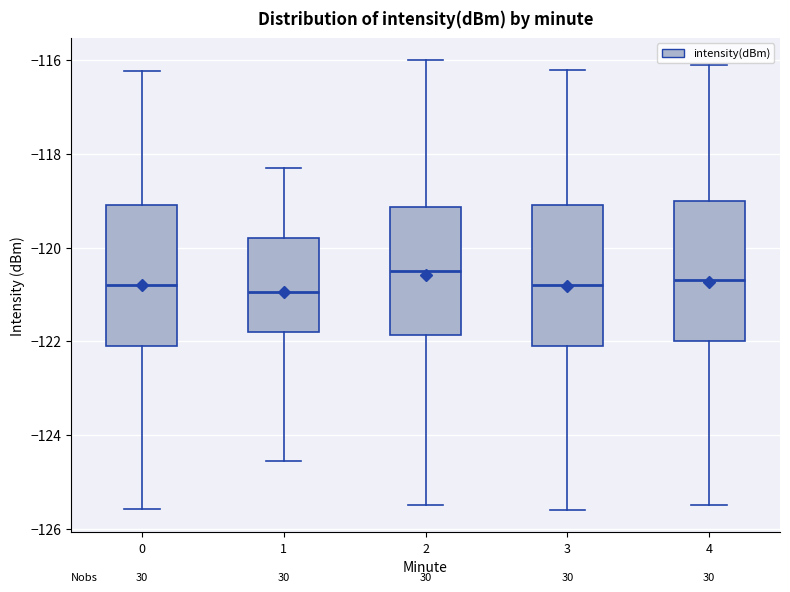

Reading left to right, read every box against the y-axis: the position of its median line, the range the box covers, and the ends of its whiskers. The values are not printed on the chart, so give them approximately, as read against the axis.

0: median -120.8, box -122.0 to -119.0, whiskers -125.6 to -116.2
1: median -121.0, box -121.8 to -119.8, whiskers -124.6 to -118.2
2: median -120.4, box -121.8 to -119.2, whiskers -125.4 to -116.0
3: median -120.8, box -122.0 to -119.0, whiskers -125.6 to -116.2
4: median -120.6, box -122.0 to -119.0, whiskers -125.4 to -116.0